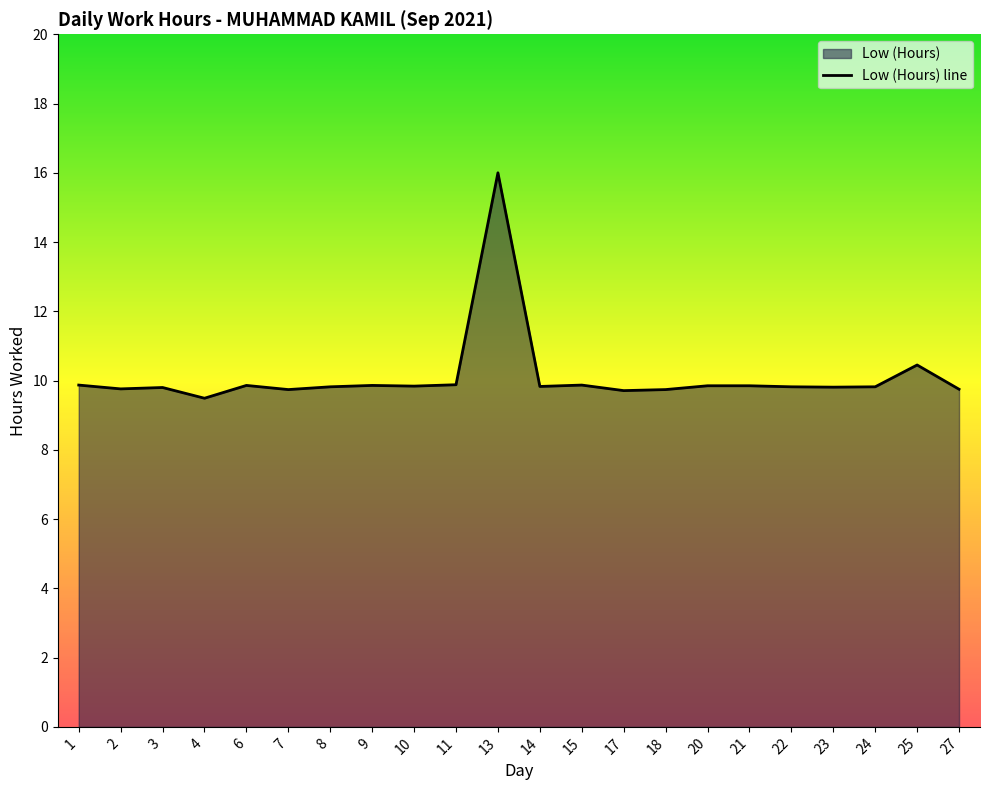

What value does the data have at 22?

9.8